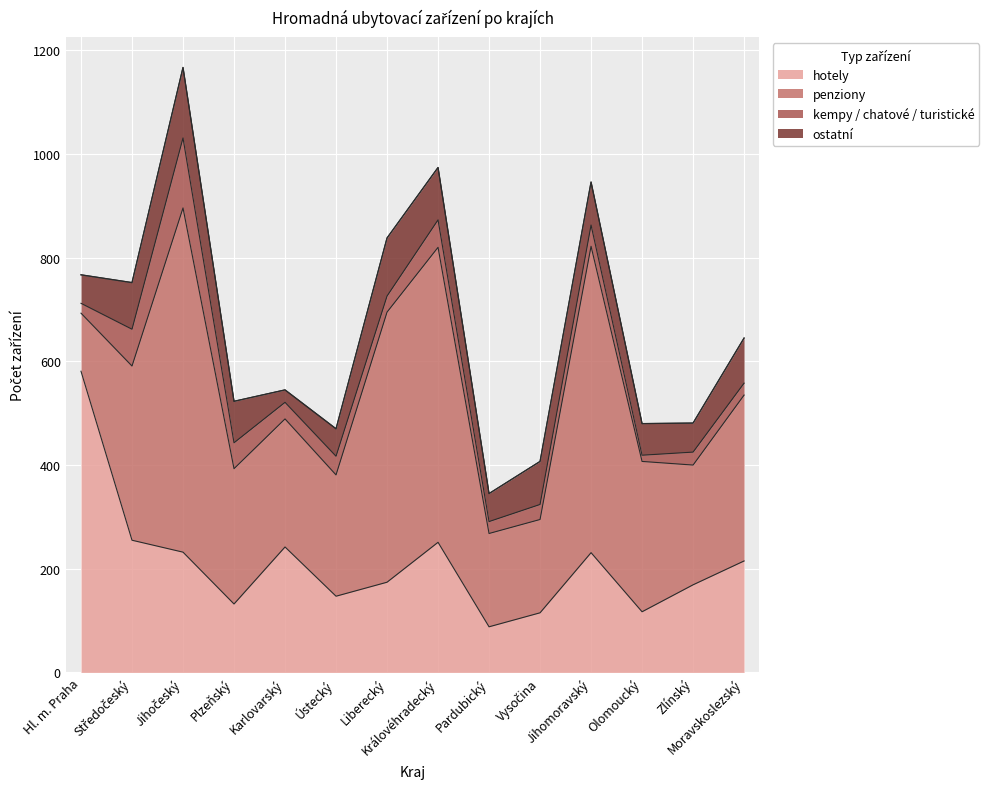

What is the difference between the penziony values at Zlínský and Královéhradecký?

338